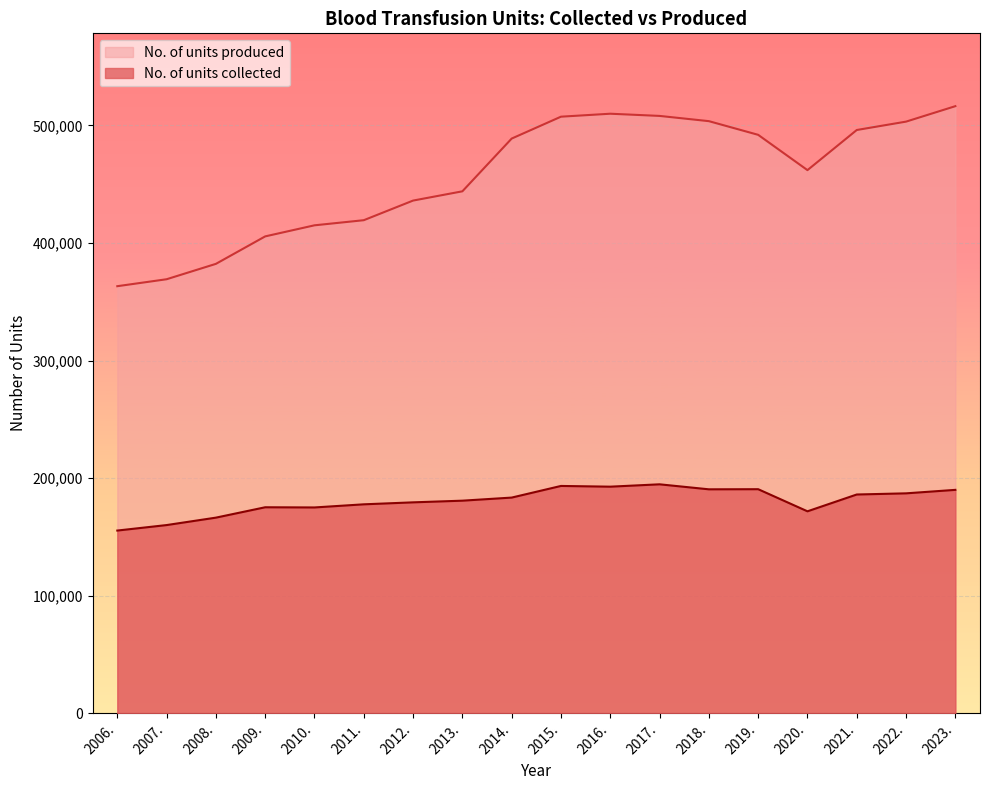

True or false: No. of units produced has a value of 243675 at 2007..

False